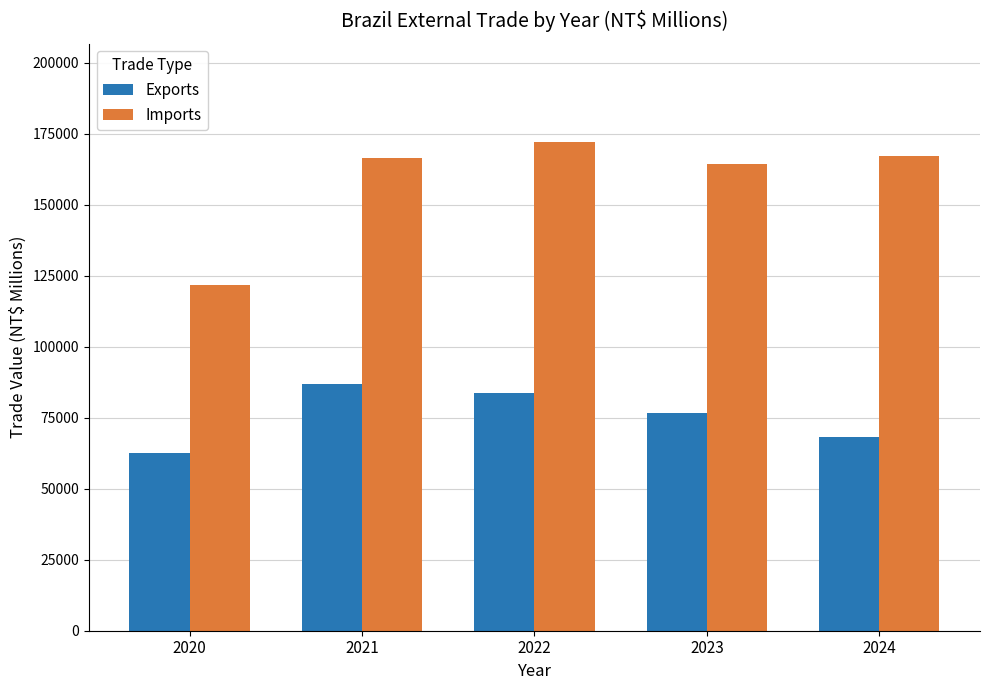

Which series has the widest spread of values?

Imports